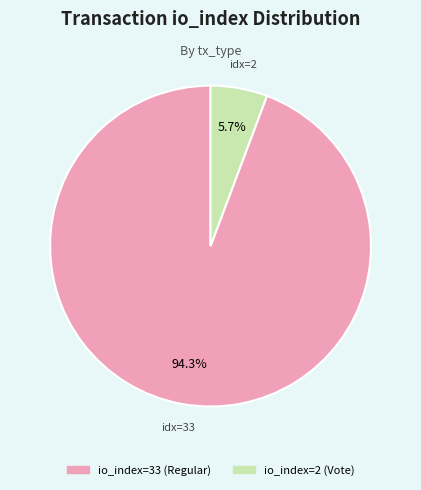

The io_index=33 (Regular) slice represents 80% of the pie. True or false?

False